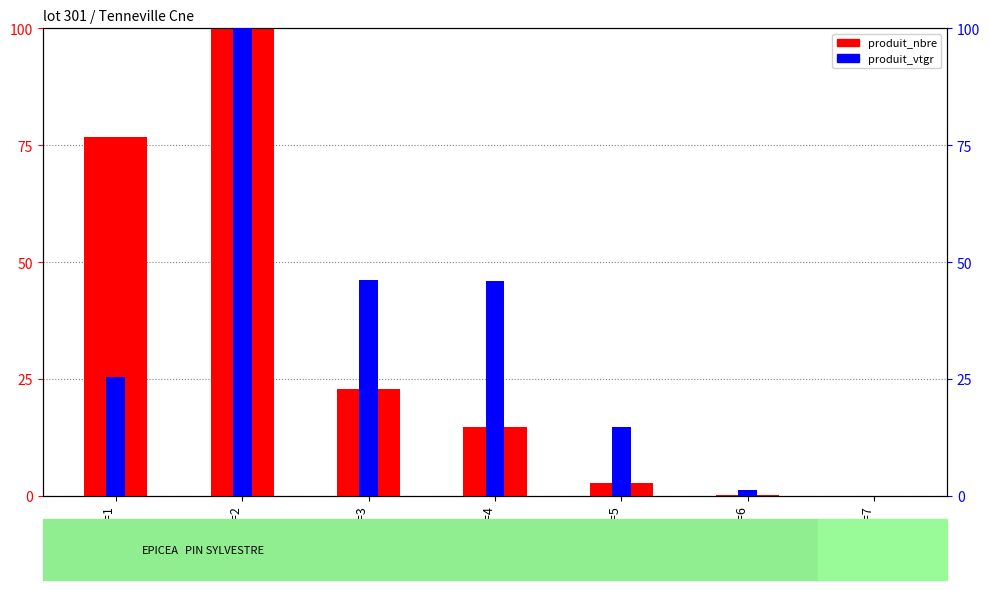

Reading left to right, list all the values displayed in this chart.

produit_nbre: 76.7	100.0	22.9	14.6	2.7	0.1	0.1
produit_vtgr: 25.5	100.0	46.2	46.0	14.7	1.2	0.0